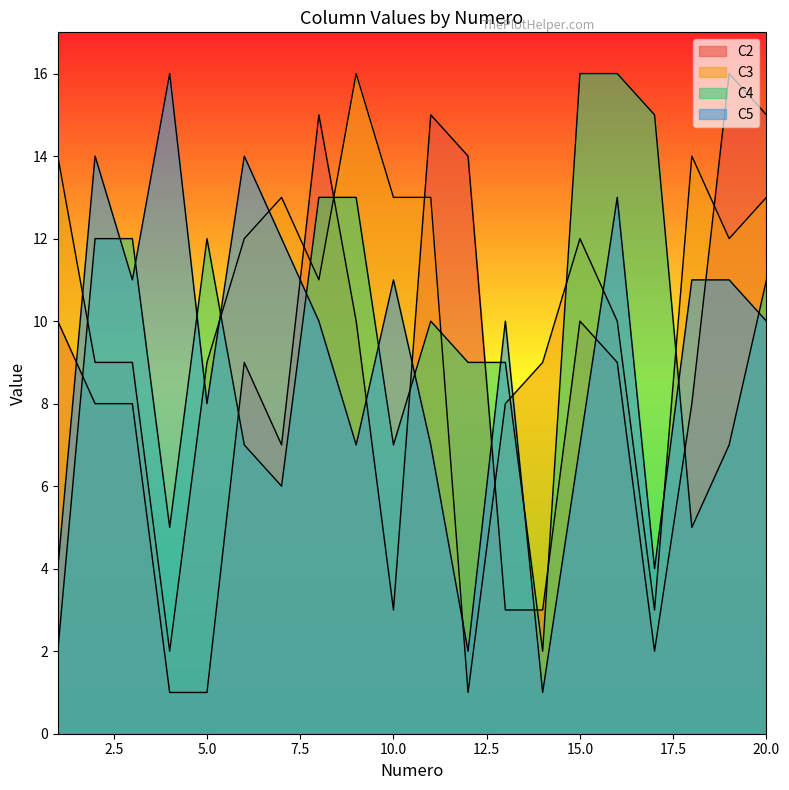

List the labels in order of C3 value, smallest first.

12, 4, 17, 13, 2, 3, 5, 14, 16, 8, 6, 15, 19, 7, 10, 11, 20, 1, 18, 9